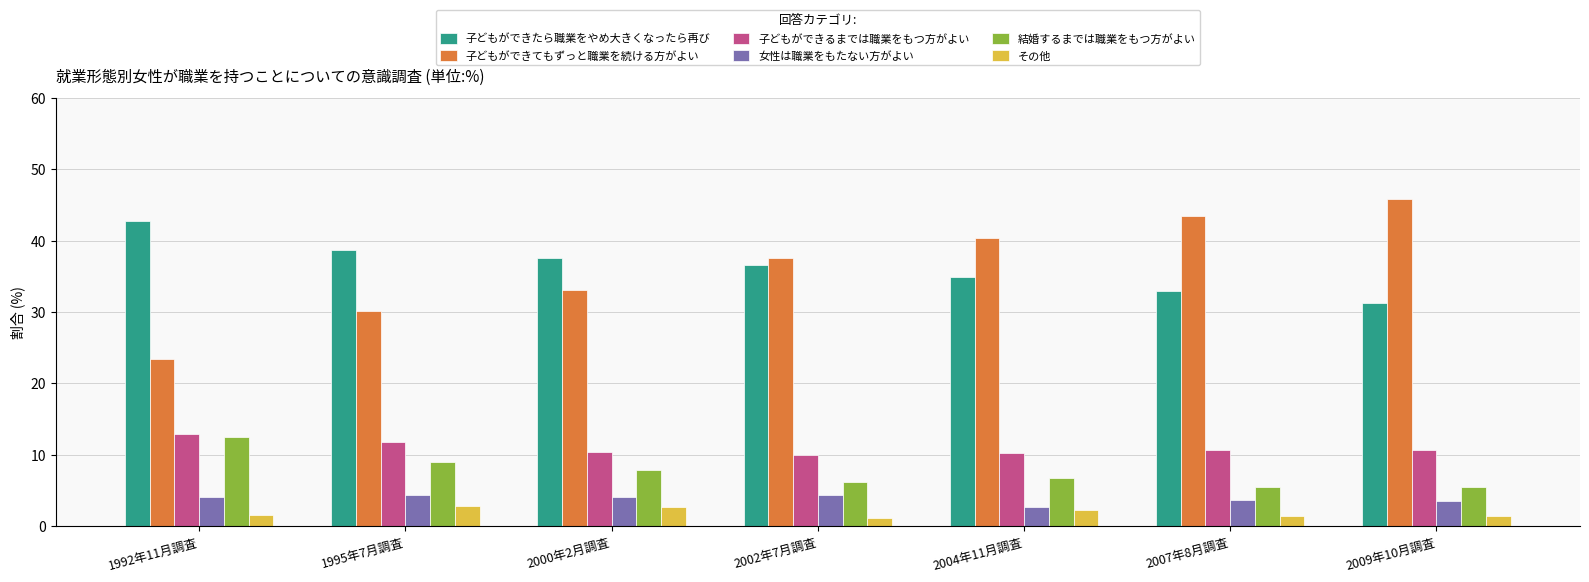

Are the bars horizontal?

No